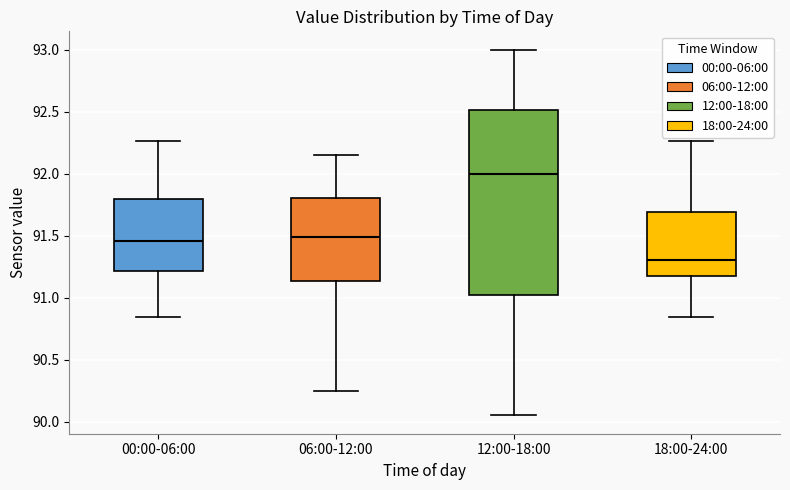

Reading left to right, read every box against the y-axis: the position of its median line, the range the box covers, and the ends of its whiskers. The values are not printed on the chart, so give them approximately, as read against the axis.

00:00-06:00: median 91.45, box 91.20 to 91.80, whiskers 90.85 to 92.25
06:00-12:00: median 91.50, box 91.15 to 91.80, whiskers 90.25 to 92.15
12:00-18:00: median 92.00, box 91.05 to 92.50, whiskers 90.05 to 93.00
18:00-24:00: median 91.30, box 91.20 to 91.70, whiskers 90.85 to 92.25